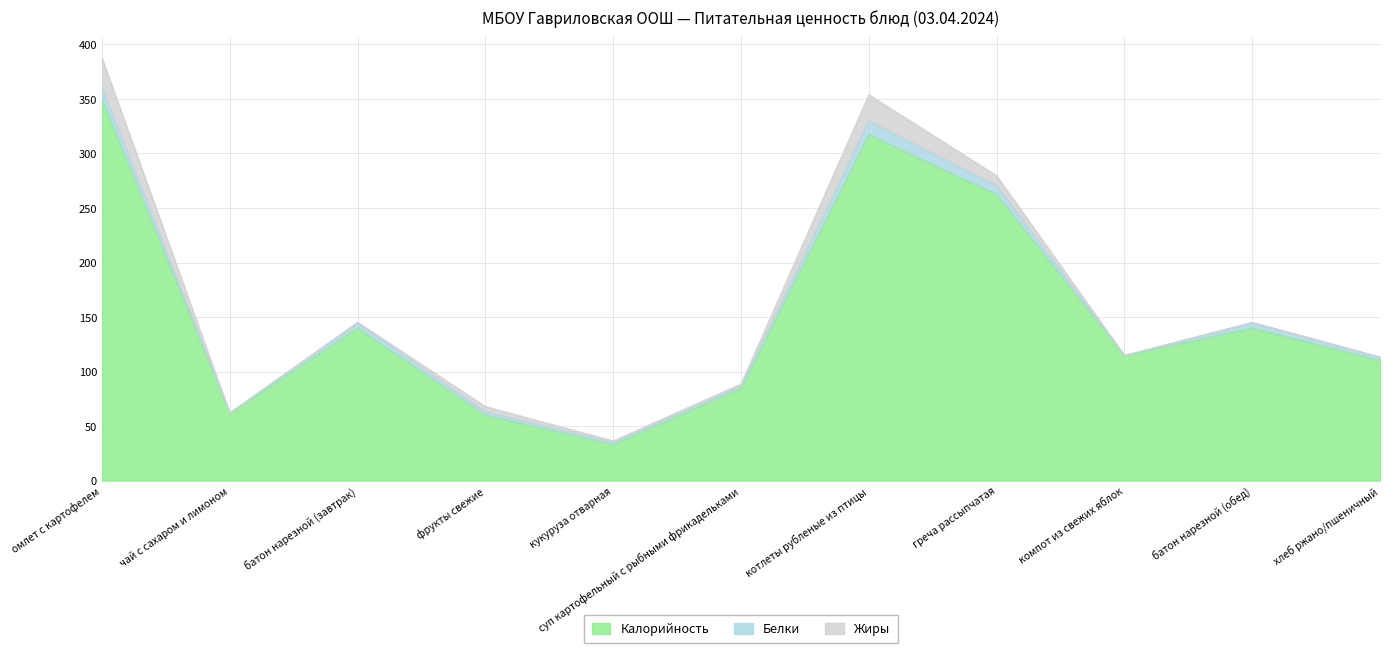

True or false: Калорийность and Белки intersect in this chart.

False